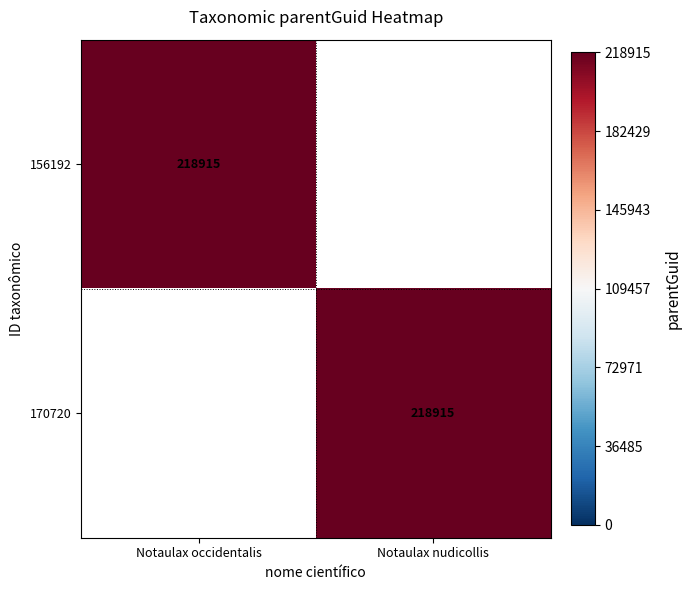

Is it true that 170720 equals 218915 at Notaulax nudicollis?

True